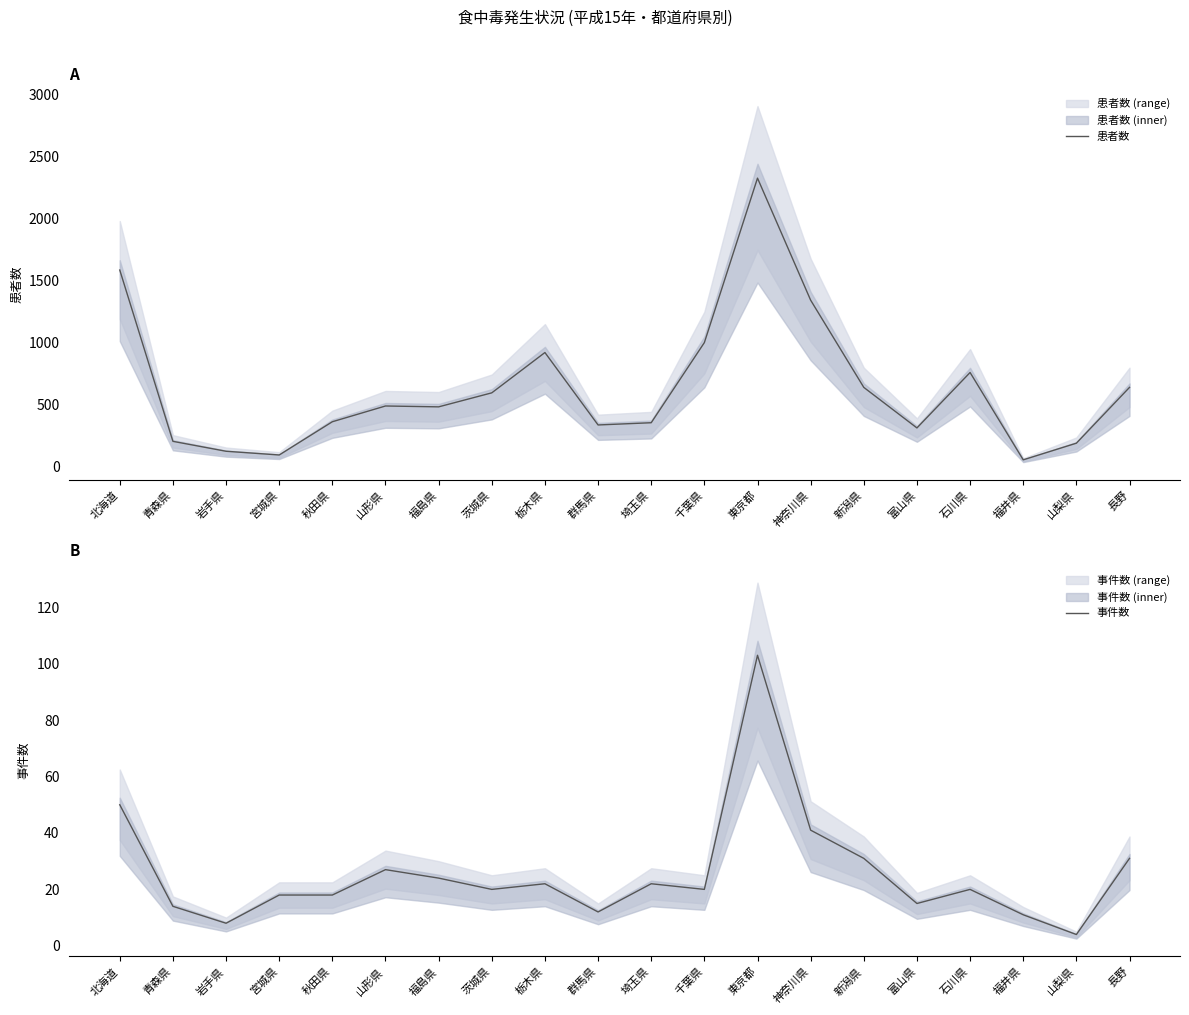

True or false: 患者数 and 事件数 intersect in this chart.

False